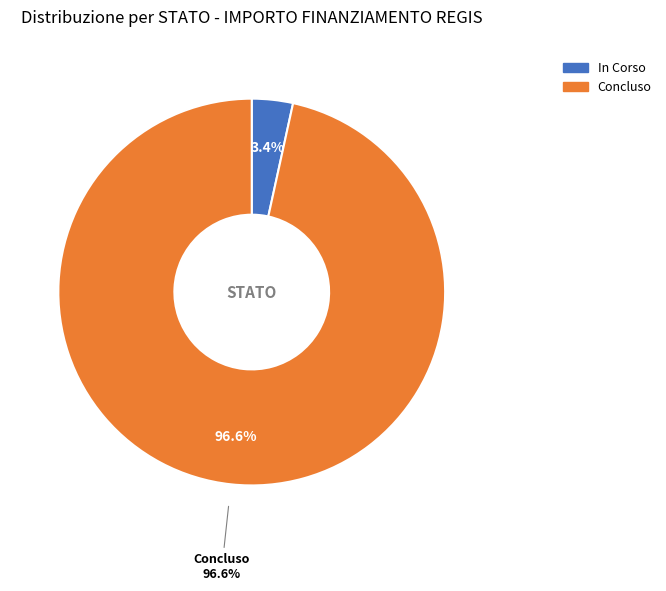

Is the sum of In Corso and Concluso greater than half?

Yes